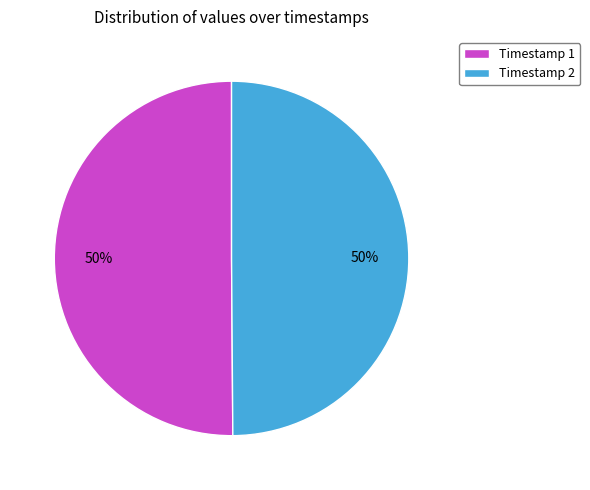

The Timestamp 2 slice represents 50% of the pie. True or false?

True